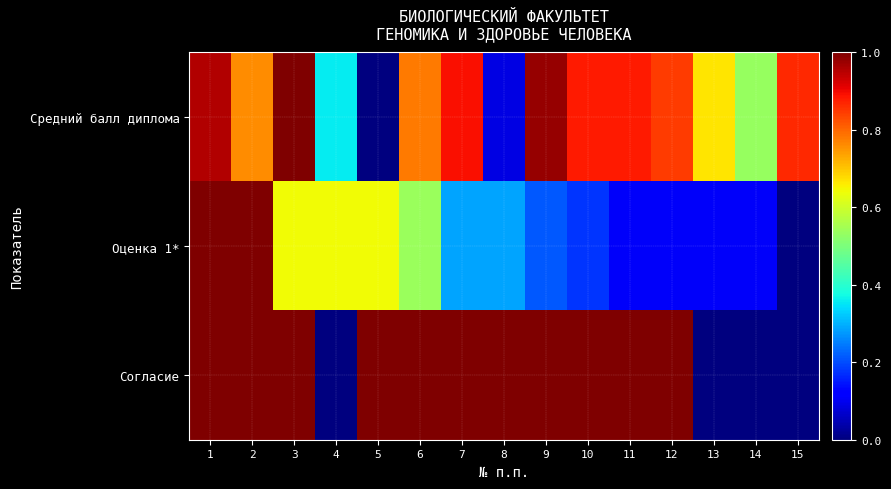

Reading right to left, what are all the values shown in this chart?

Средний балл диплома: 15=0.9	14=0.5	13=0.7	12=0.8	11=0.9	10=0.9	9=1.0	8=0.1	7=0.9	6=0.8	5=0.0	4=0.4	3=1.0	2=0.8	1=1.0
Оценка 1*: 15=0.0	14=0.1	13=0.1	12=0.1	11=0.1	10=0.2	9=0.2	8=0.3	7=0.3	6=0.5	5=0.6	4=0.6	3=0.6	2=1.0	1=1.0
Согласие: 15=0.0	14=0.0	13=0.0	12=1.0	11=1.0	10=1.0	9=1.0	8=1.0	7=1.0	6=1.0	5=1.0	4=0.0	3=1.0	2=1.0	1=1.0